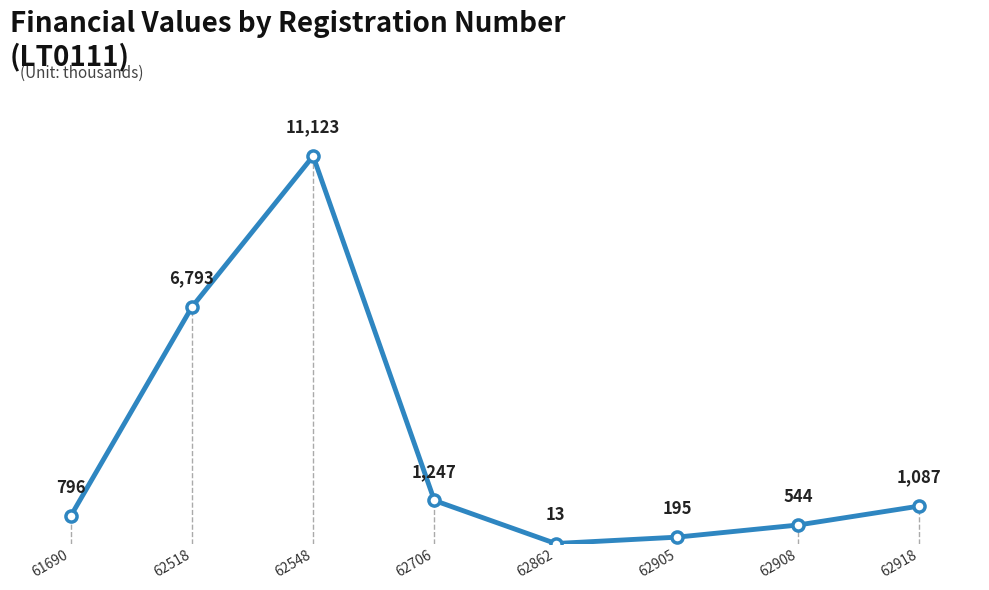

At which category does the data reach its first local peak?

62548